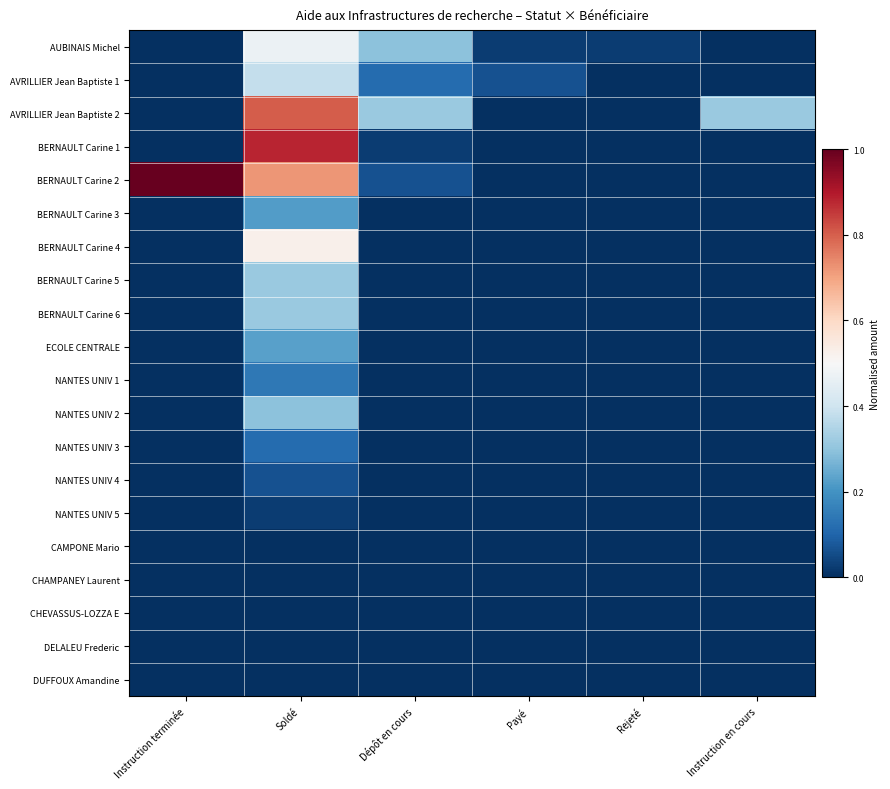

What is the difference between the highest and lowest values at Payé?

0.1